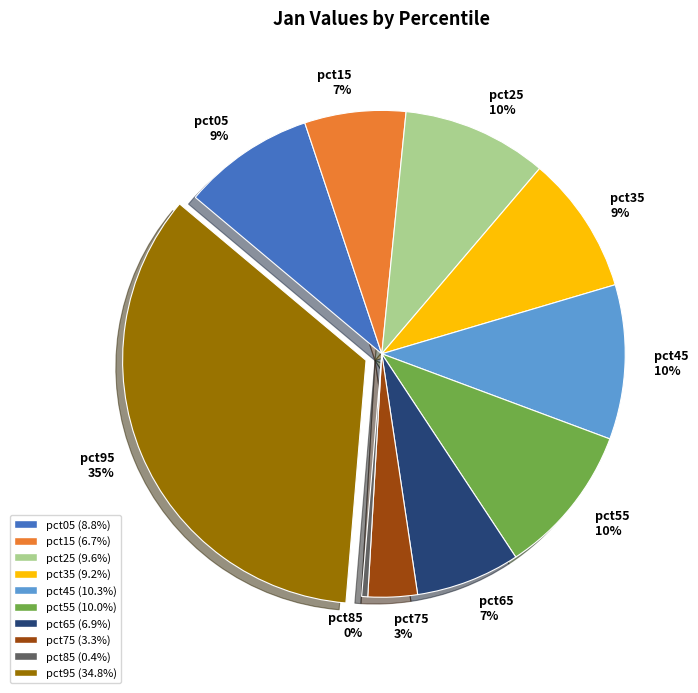

Which category has the smallest portion of the pie?

pct85